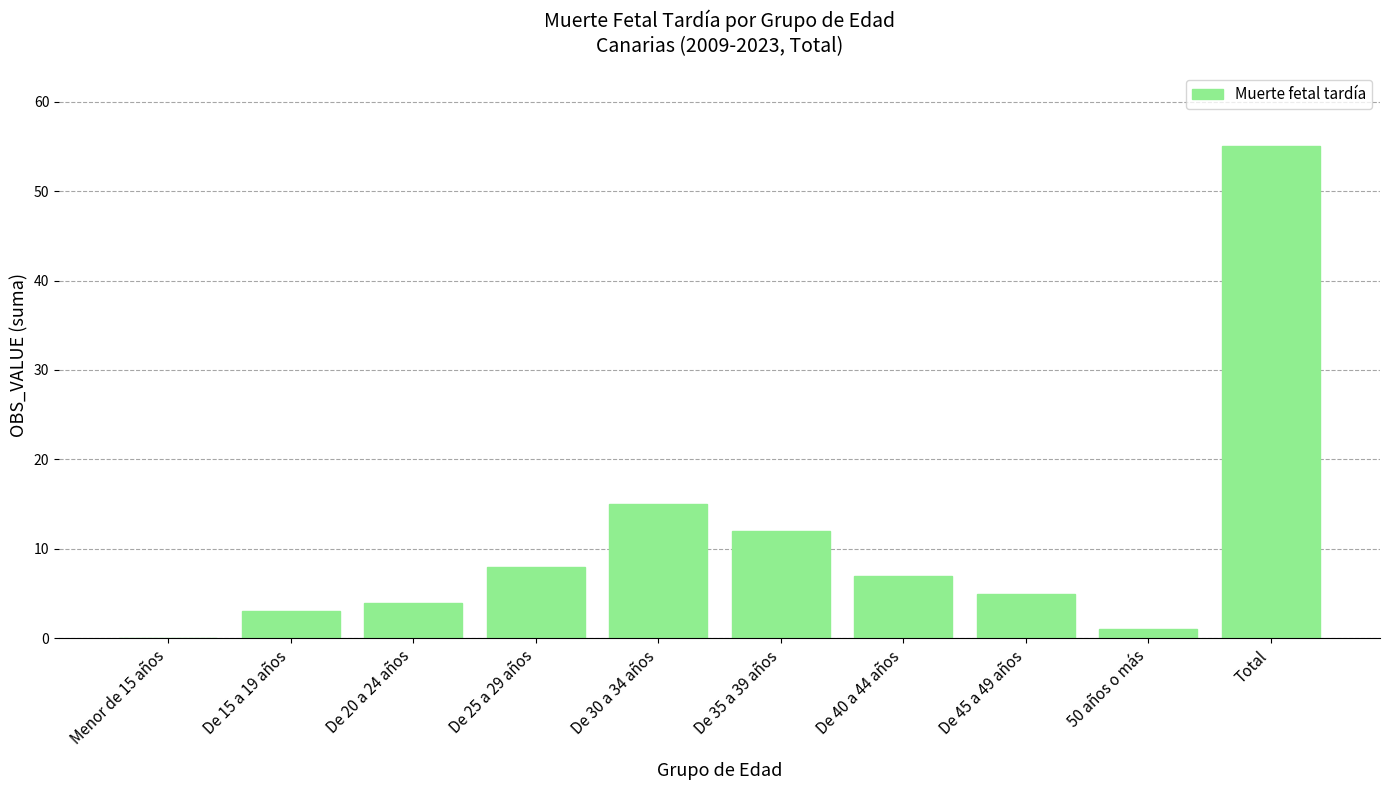

Reading left to right, extract all data points from this chart.

Menor de 15 años=0	De 15 a 19 años=3	De 20 a 24 años=4	De 25 a 29 años=8	De 30 a 34 años=15	De 35 a 39 años=12	De 40 a 44 años=7	De 45 a 49 años=5	50 años o más=1	Total=55